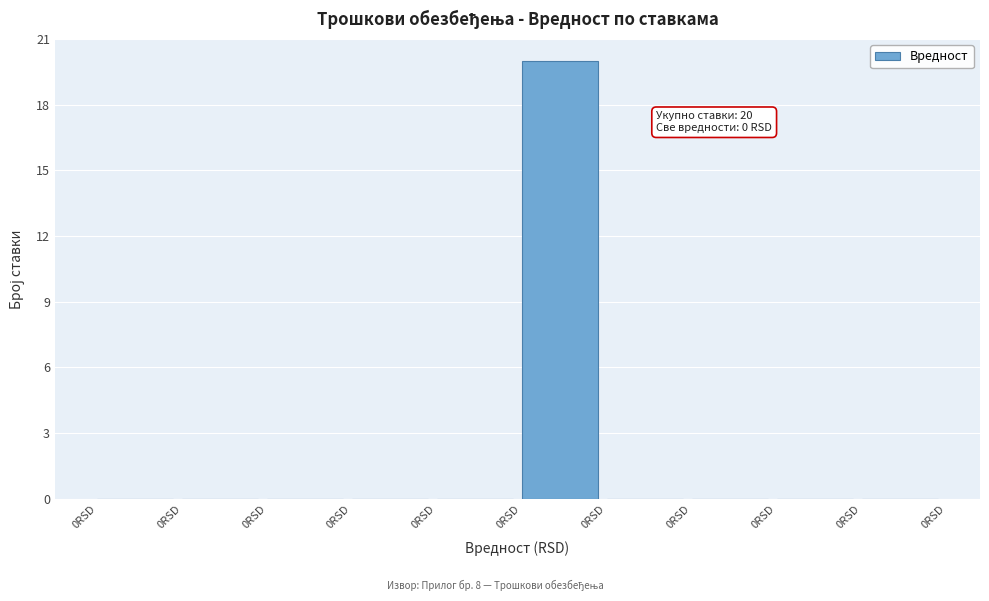

Are the bars horizontal?

No